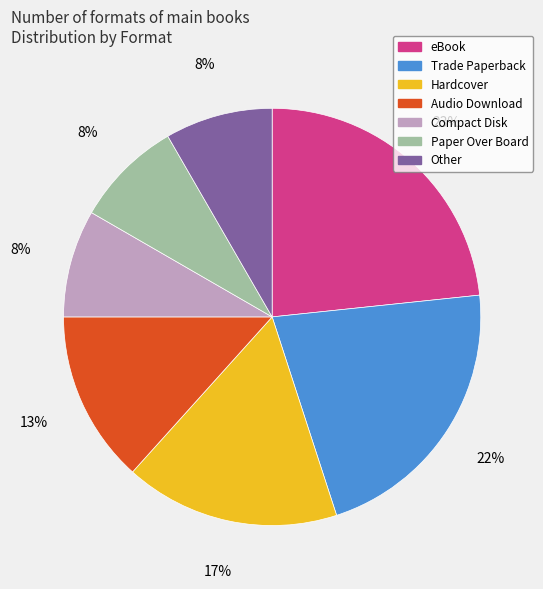

To the nearest percent, what is the difference between the largest and smallest slice percentages?

15%